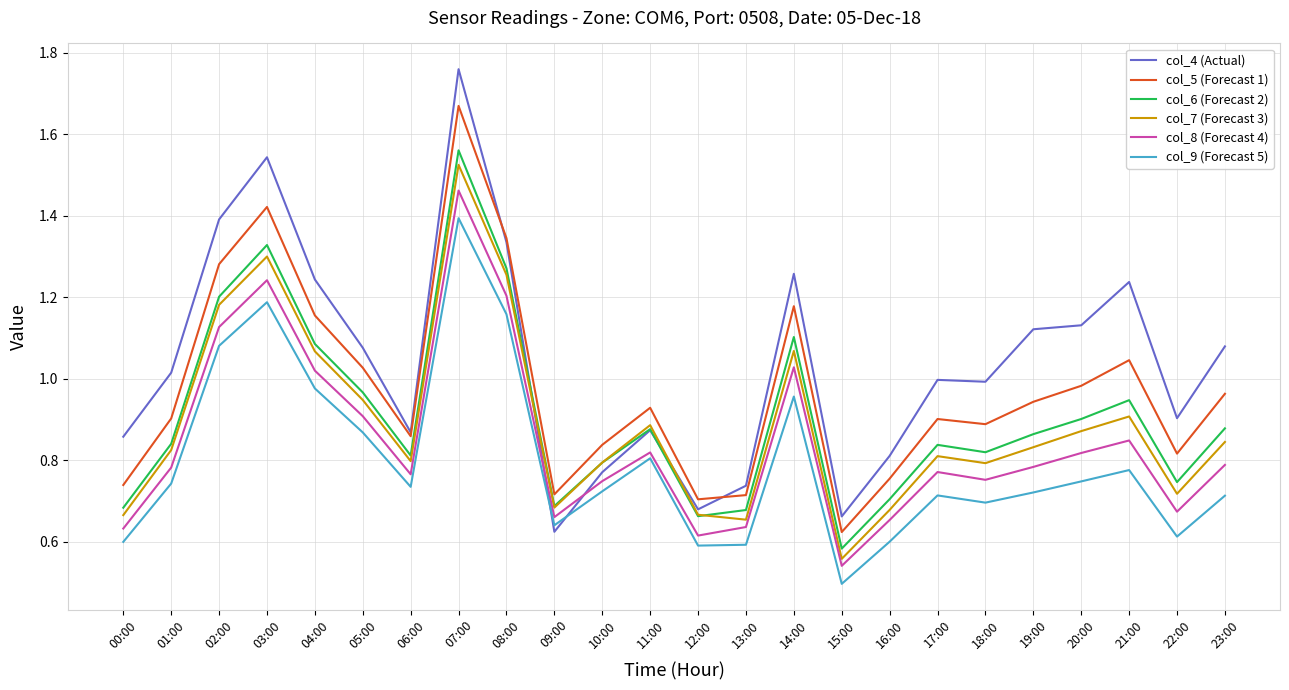

At which category is the sum across all series the highest?

07:00